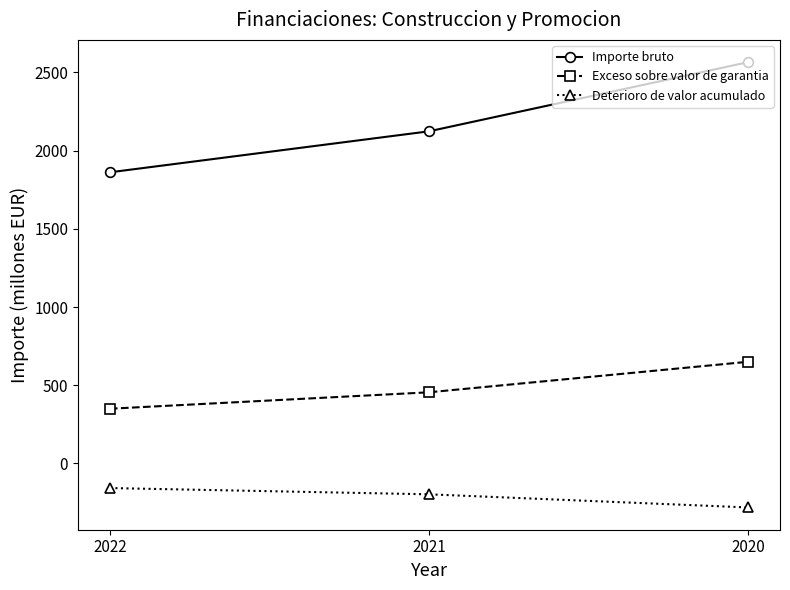

What is the value of the Deterioro de valor acumulado point at the 1st from the left?

-157